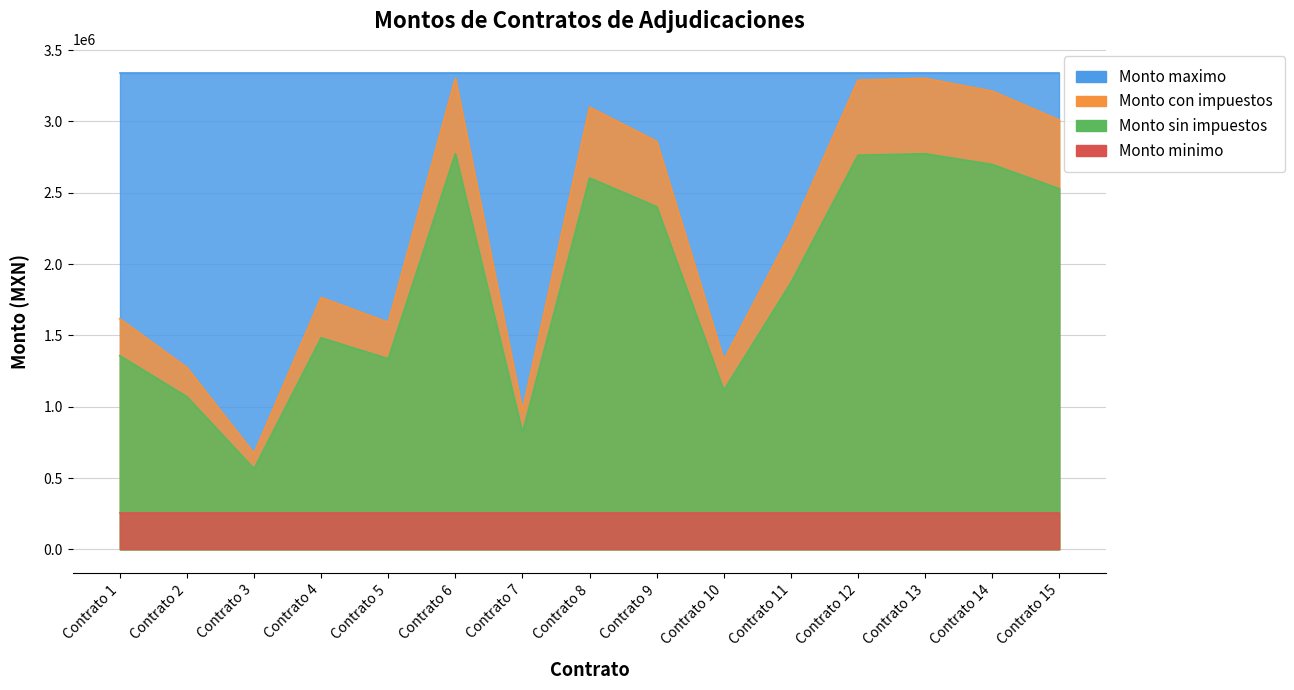

Does the chart have visible grid lines?

Yes